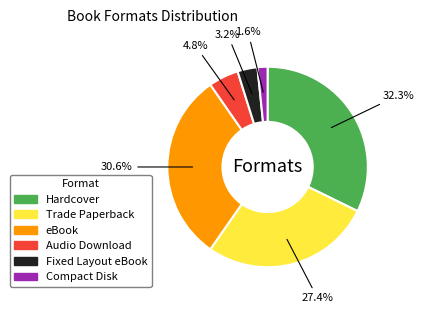

To the nearest percent, what portion does Hardcover represent?

32%